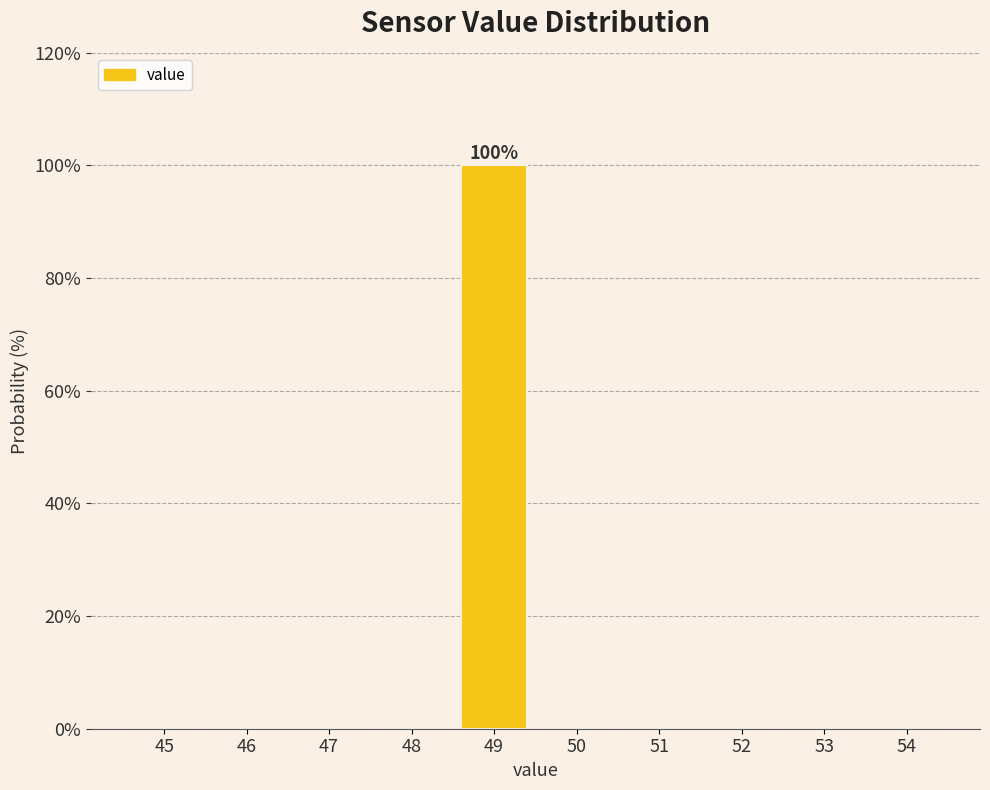

Reading left to right, what are all the values shown in this chart?

45=0	46=0	47=0	48=0	49=100	50=0	51=0	52=0	53=0	54=0